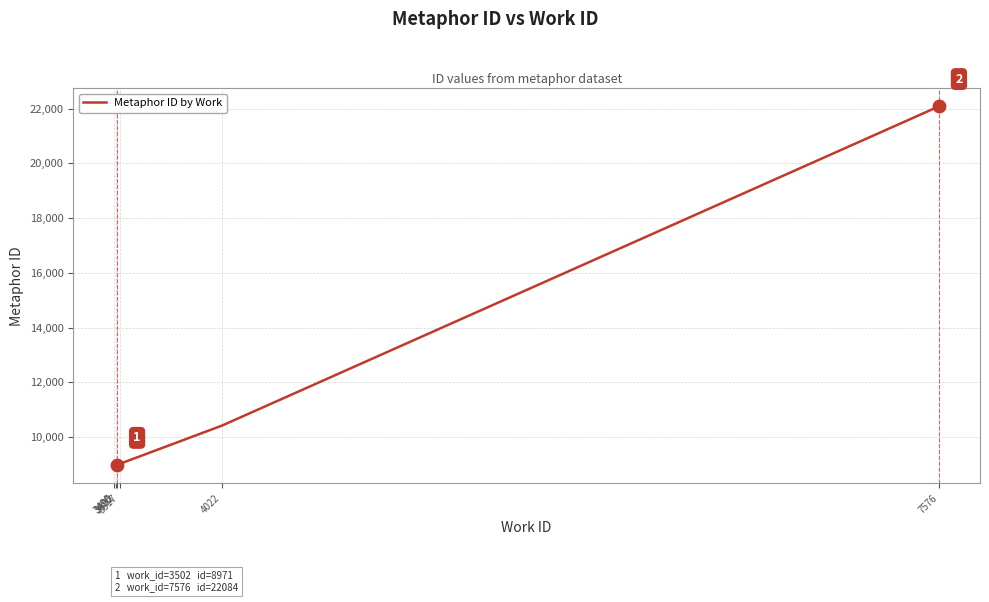

What is the change in value from 3495 to 7576?

+12986